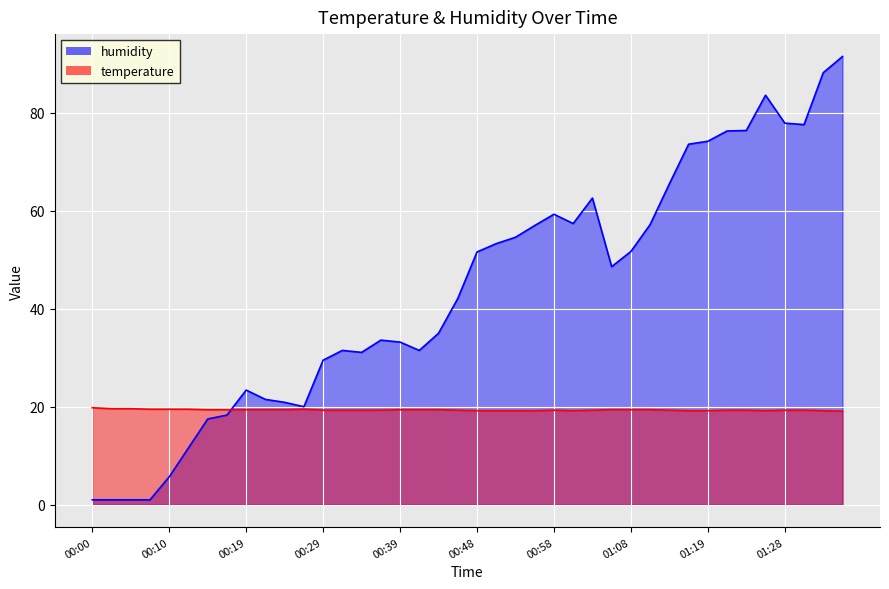

What is the difference between the highest and lowest values at 01:14?

46.2